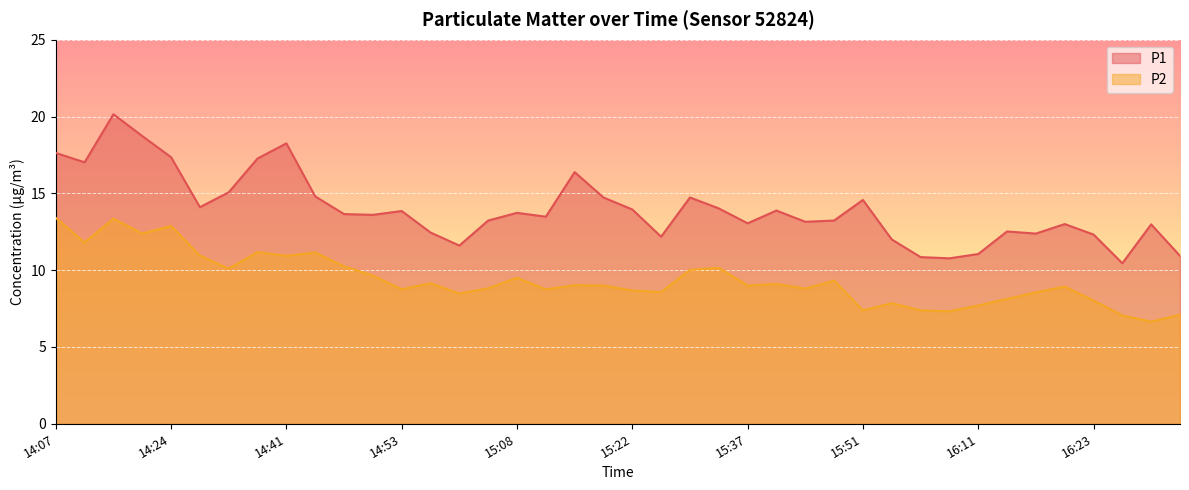

At which category does P2 reach its first local valley?

14:12